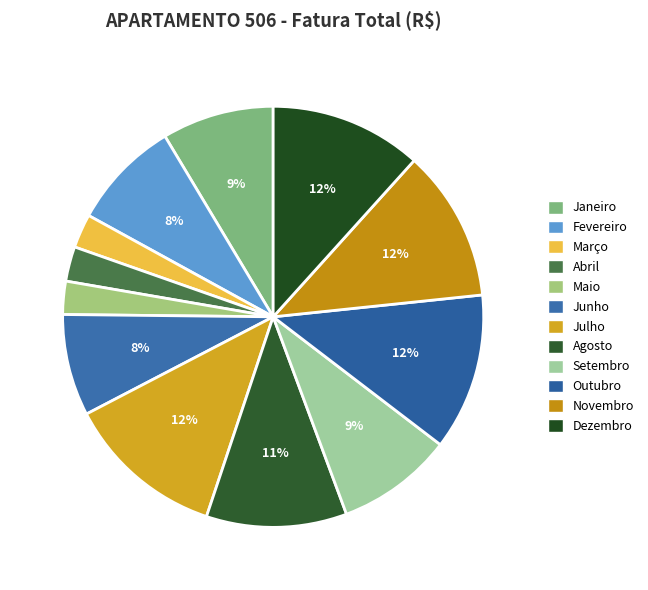

Which has a higher value, Agosto or Abril?

Agosto